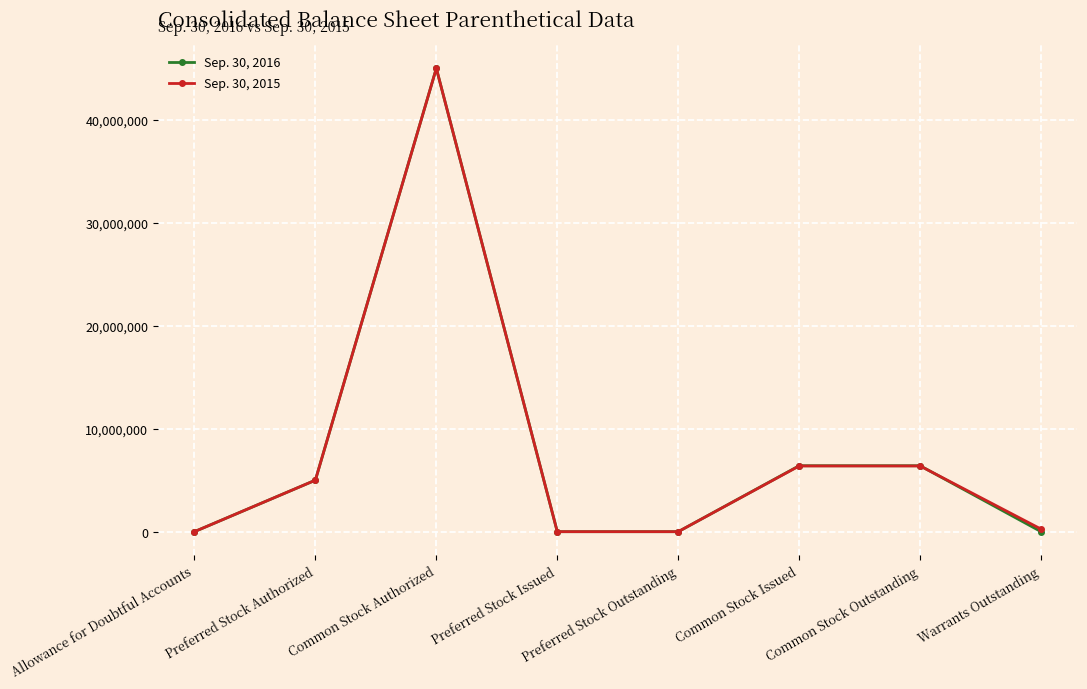

Which series ends up on top after the final intersection of Sep. 30, 2016 and Sep. 30, 2015?

Sep. 30, 2015